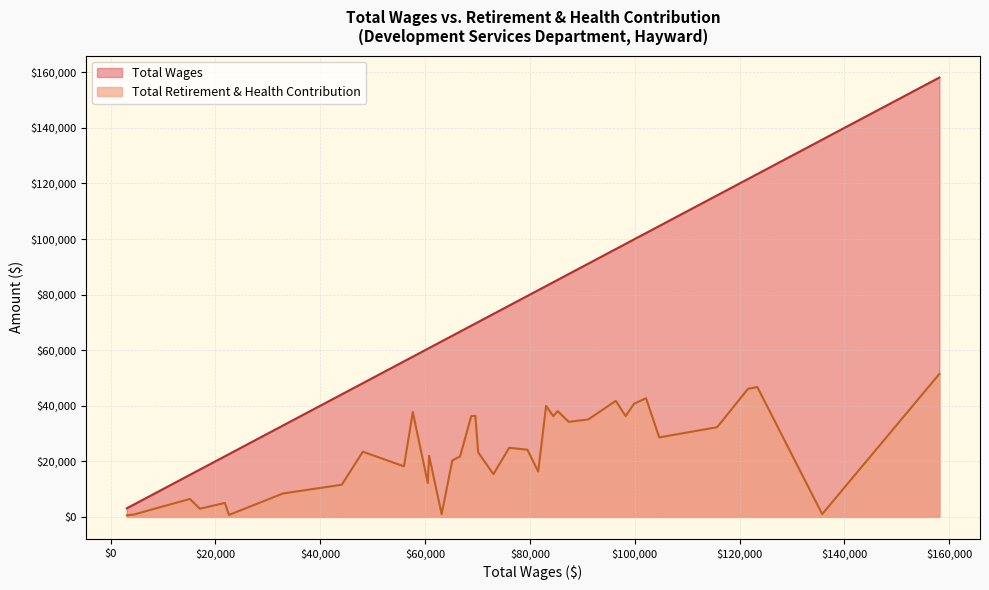

Is it true that Total Retirement & Health Contribution equals 11862 at Secretary?

False